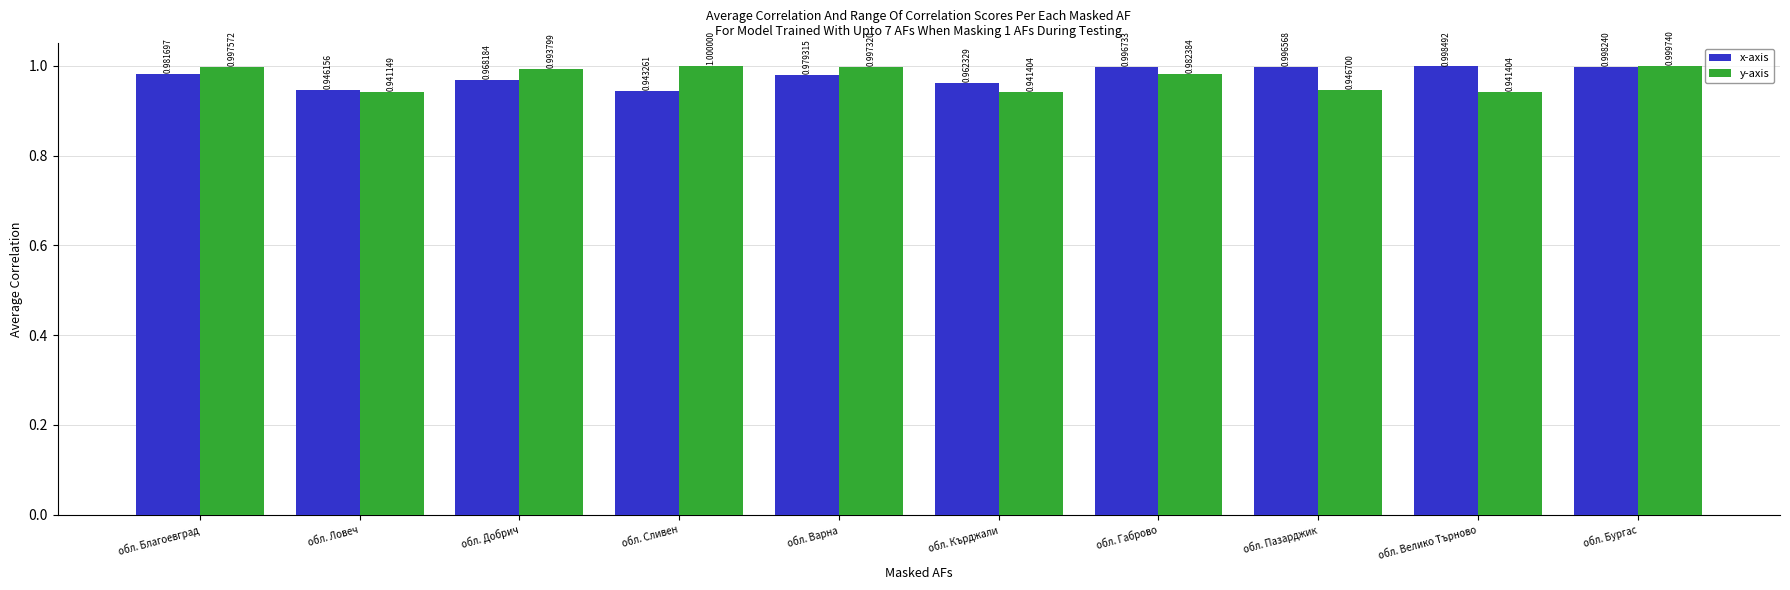

Which category has the highest value in the y-axis series?

обл. Сливен